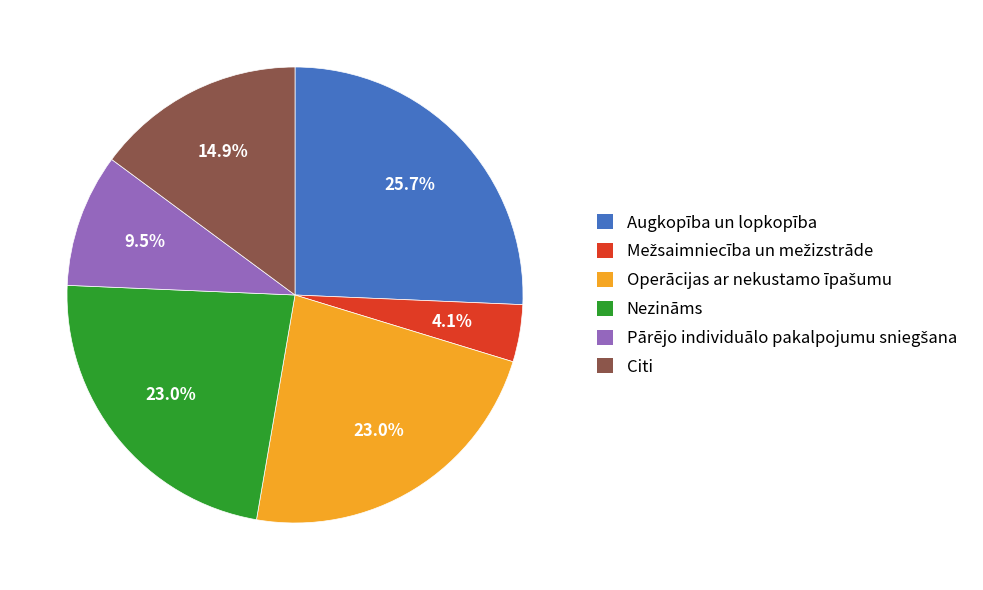

Approximately how many times larger is the value at Citi compared to Augkopība un lopkopība?

0.6